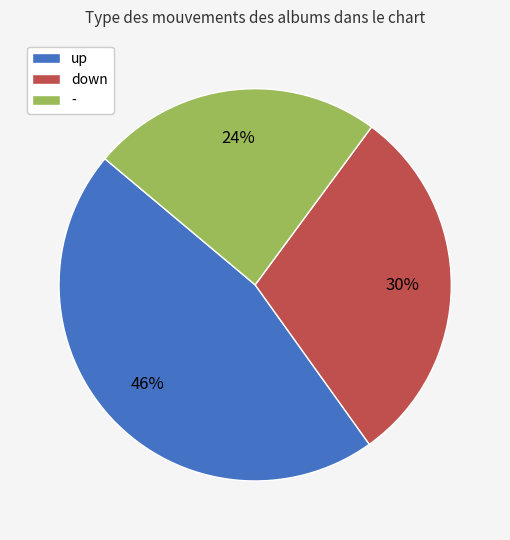

How many slices are in this pie chart?

3